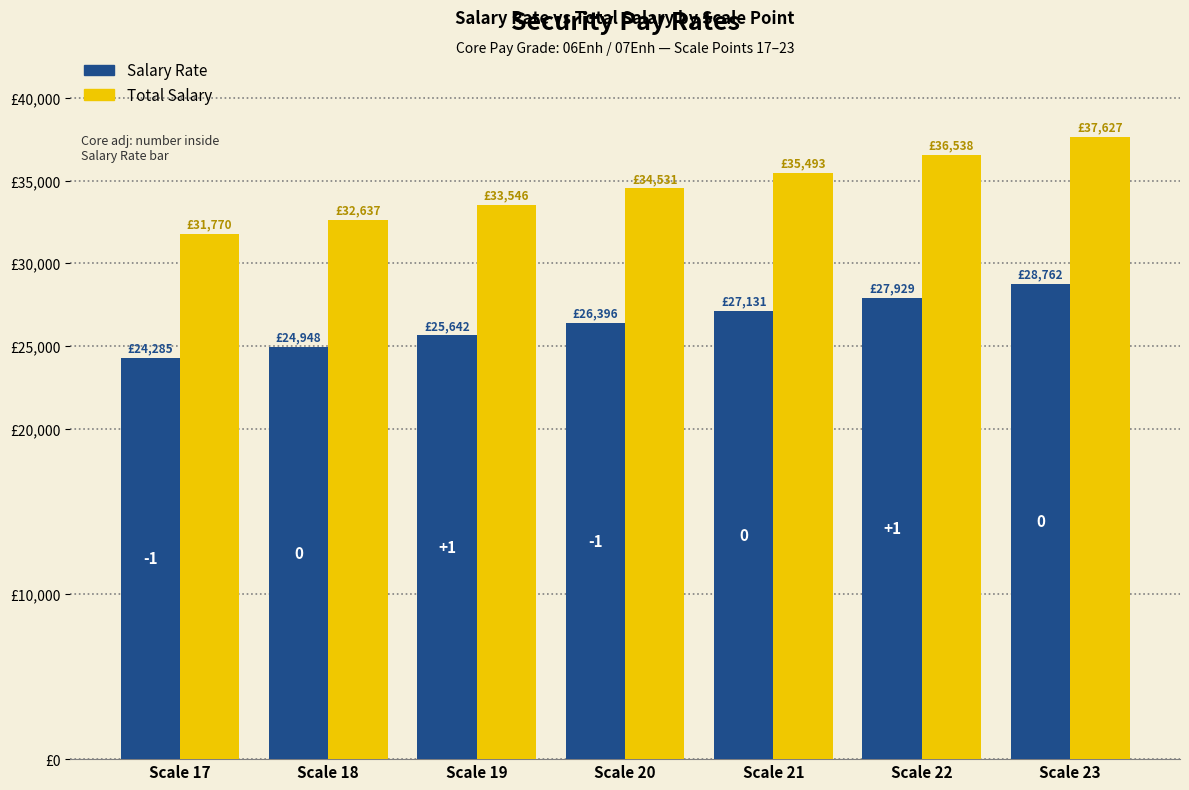

Are the bars horizontal?

No